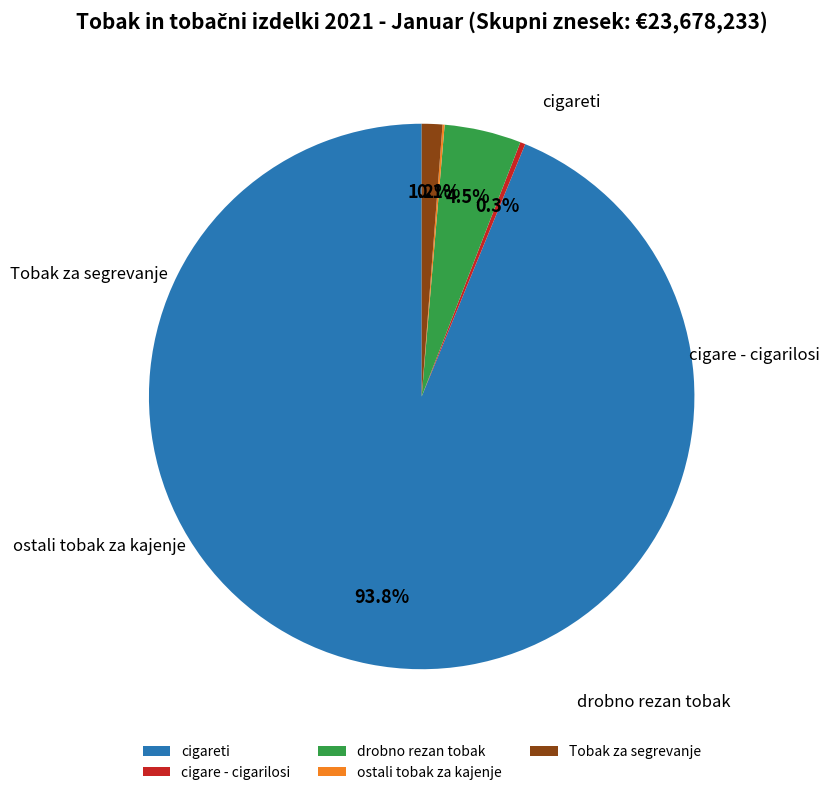

What is the change in value from cigare - cigarilosi to drobno rezan tobak?

+1004573.5